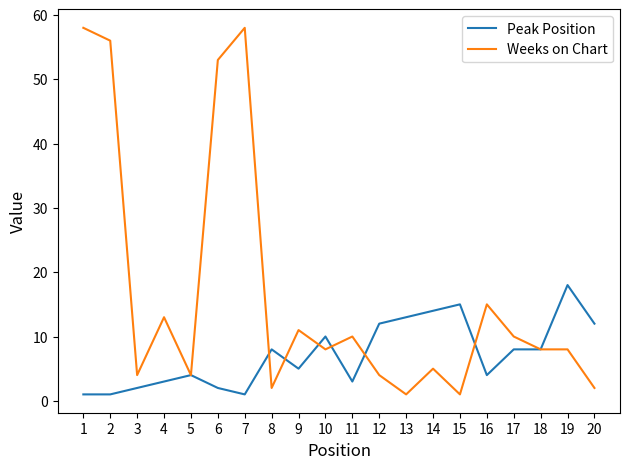

What is the maximum value shown in the chart?

58